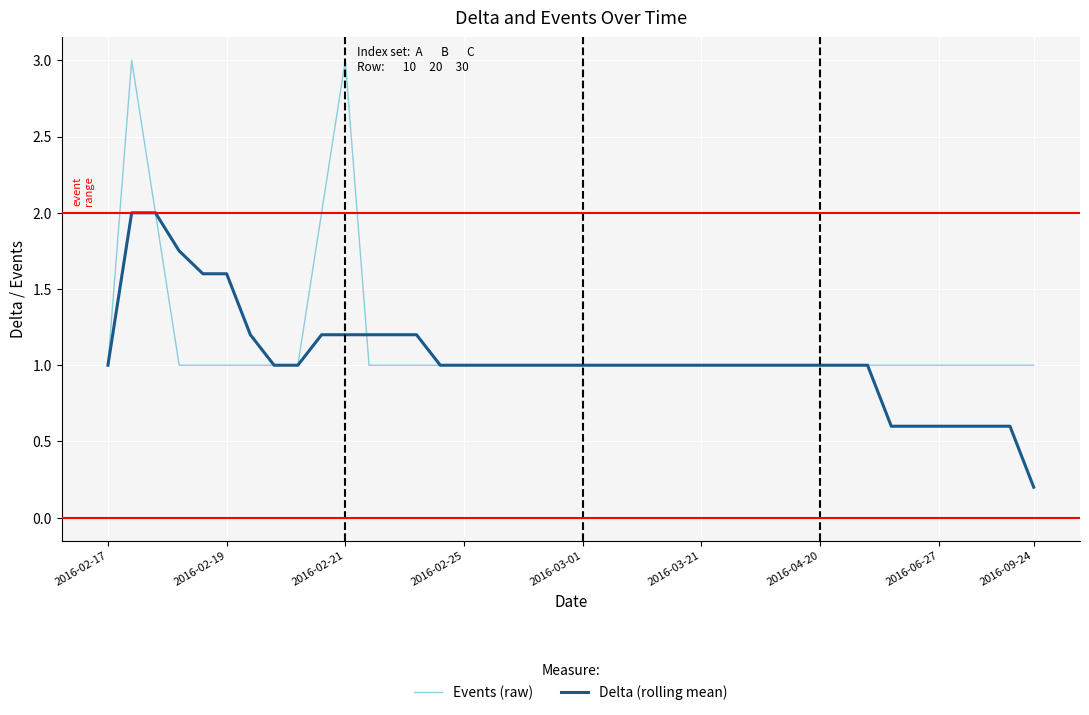

Rank the series by their maximum value, from highest to lowest.

Events (raw), Delta (rolling mean)